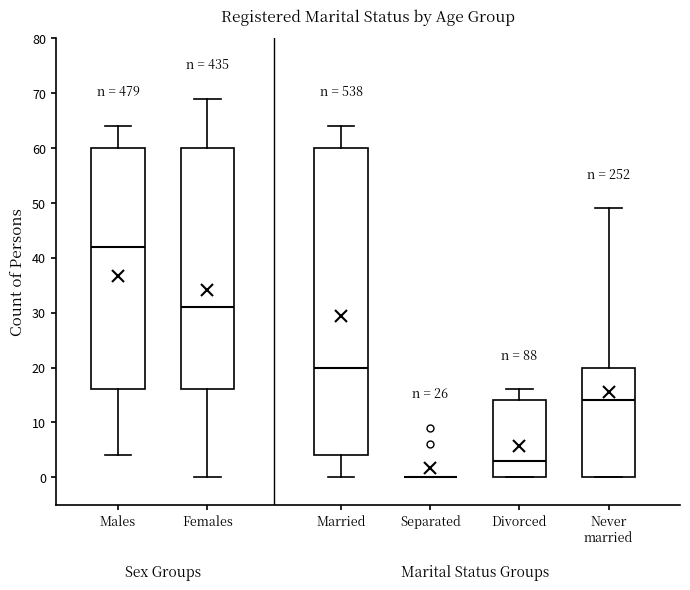

Reading left to right, transcribe this box plot: for each box, give where its median line is, the range the box spans, and where its two whiskers end, as read against the y-axis. The values are not printed on the chart, so give them approximately, as read against the axis.

Males: median 42, box 16 to 60, whiskers 4 to 64
Females: median 31, box 16 to 60, whiskers 0 to 69
Married: median 20, box 4 to 60, whiskers 0 to 64
Separated: box collapsed to a line at 0, whiskers 0 to 0
Divorced: median 3, box 0 to 14, whiskers 0 to 16
Never married: median 14, box 0 to 20, whiskers 0 to 49